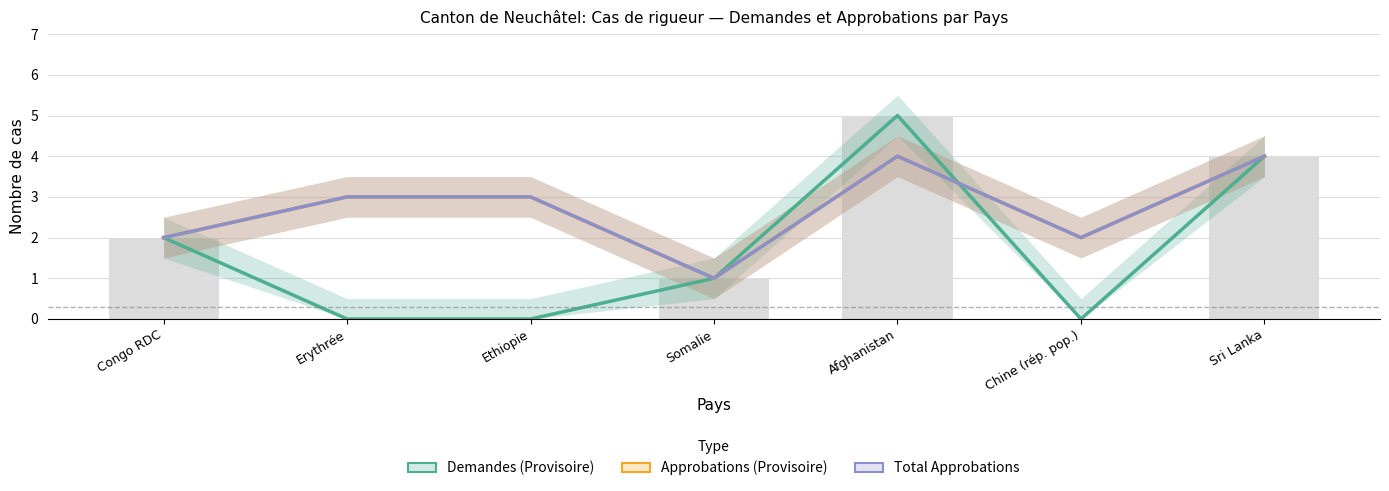

Count the number of categories in the chart.

7